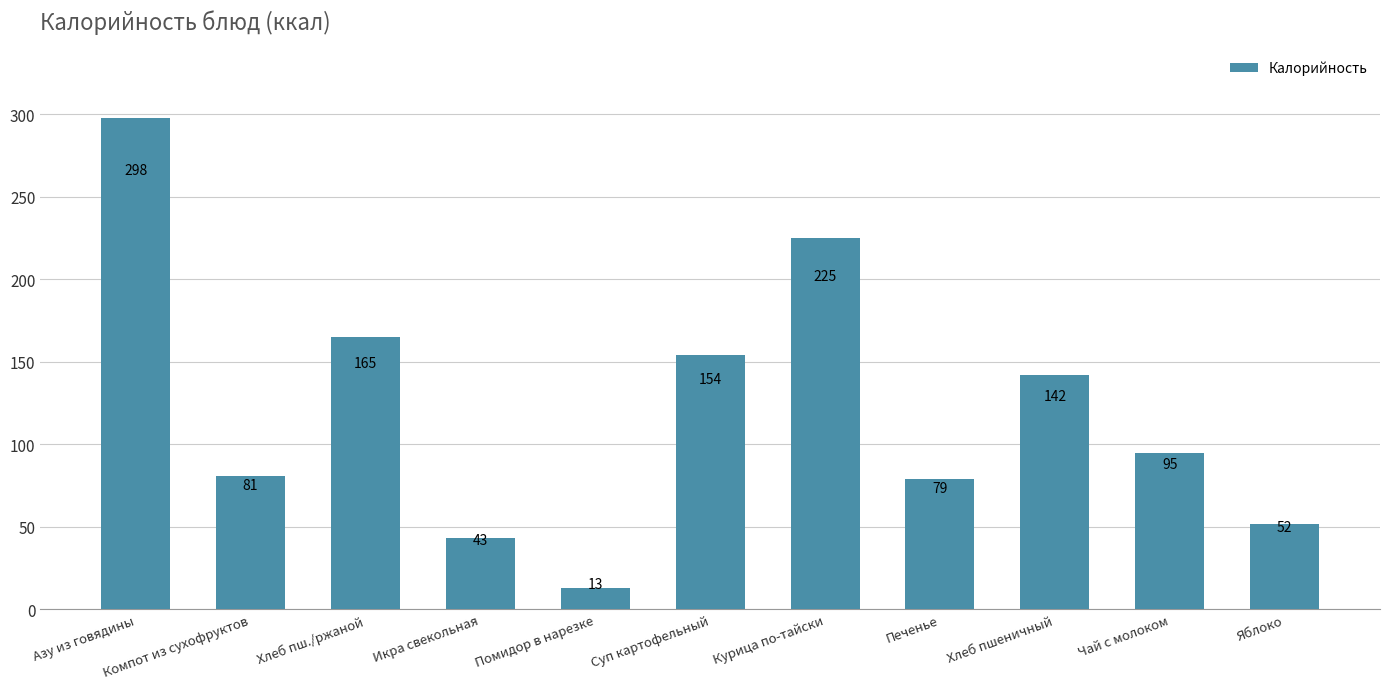

True or false: the data shows 22 at Икра свекольная.

False